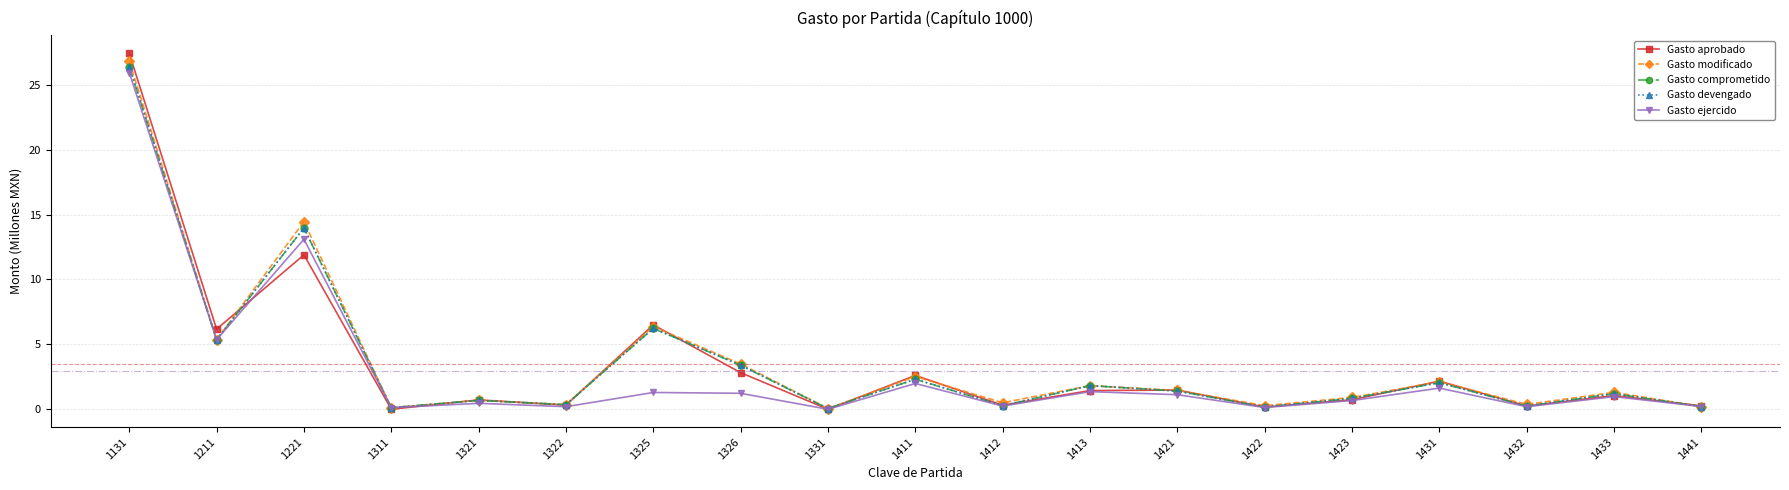

Which series has the widest spread of values?

Gasto aprobado